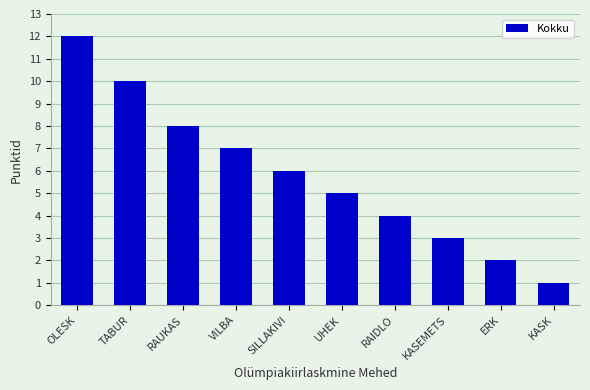

What is the average value?

6